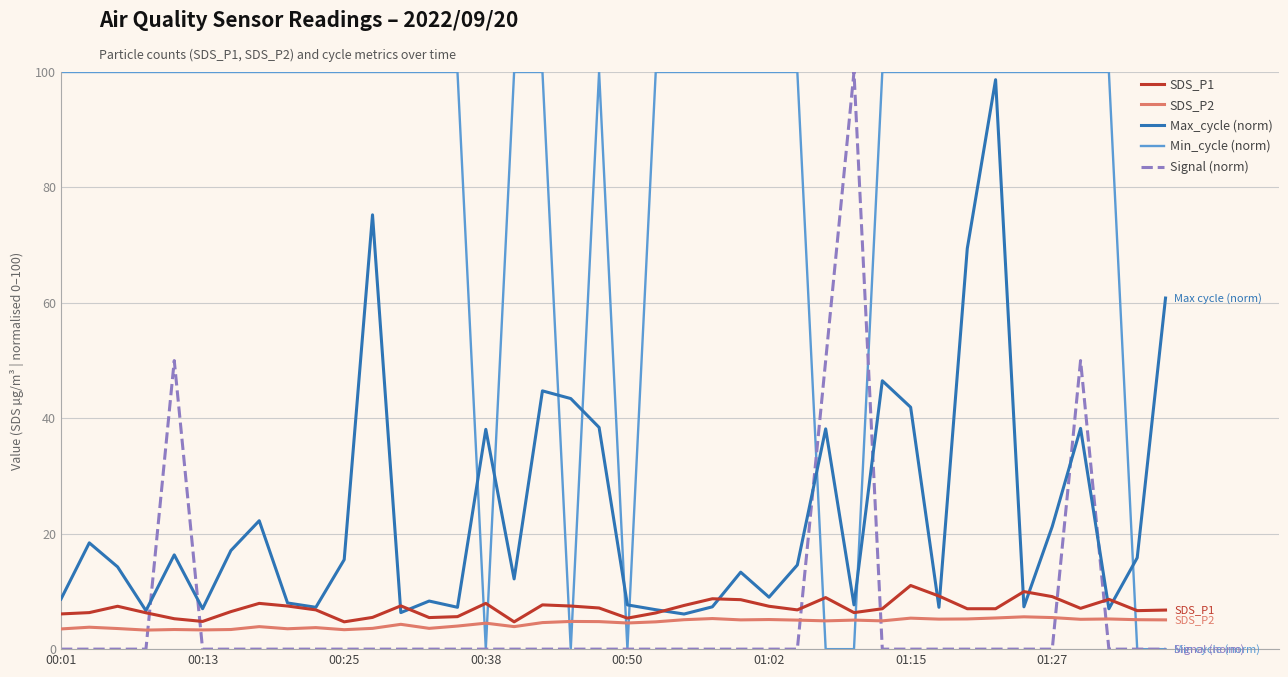

At how many categories does at least one series exceed 1?

40